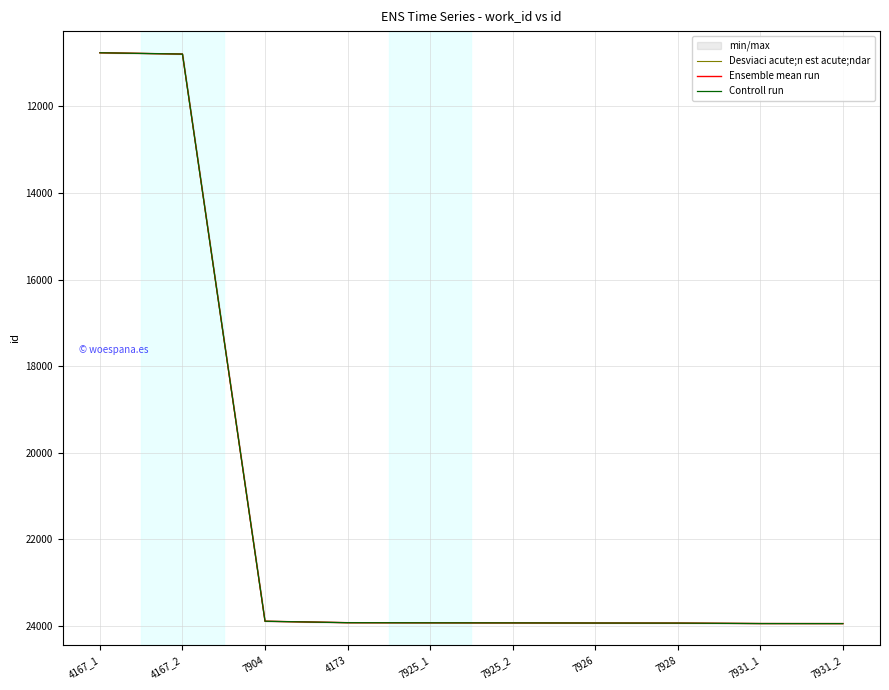

True or false: Ensemble mean run has a value of 34962 at 7928.

False